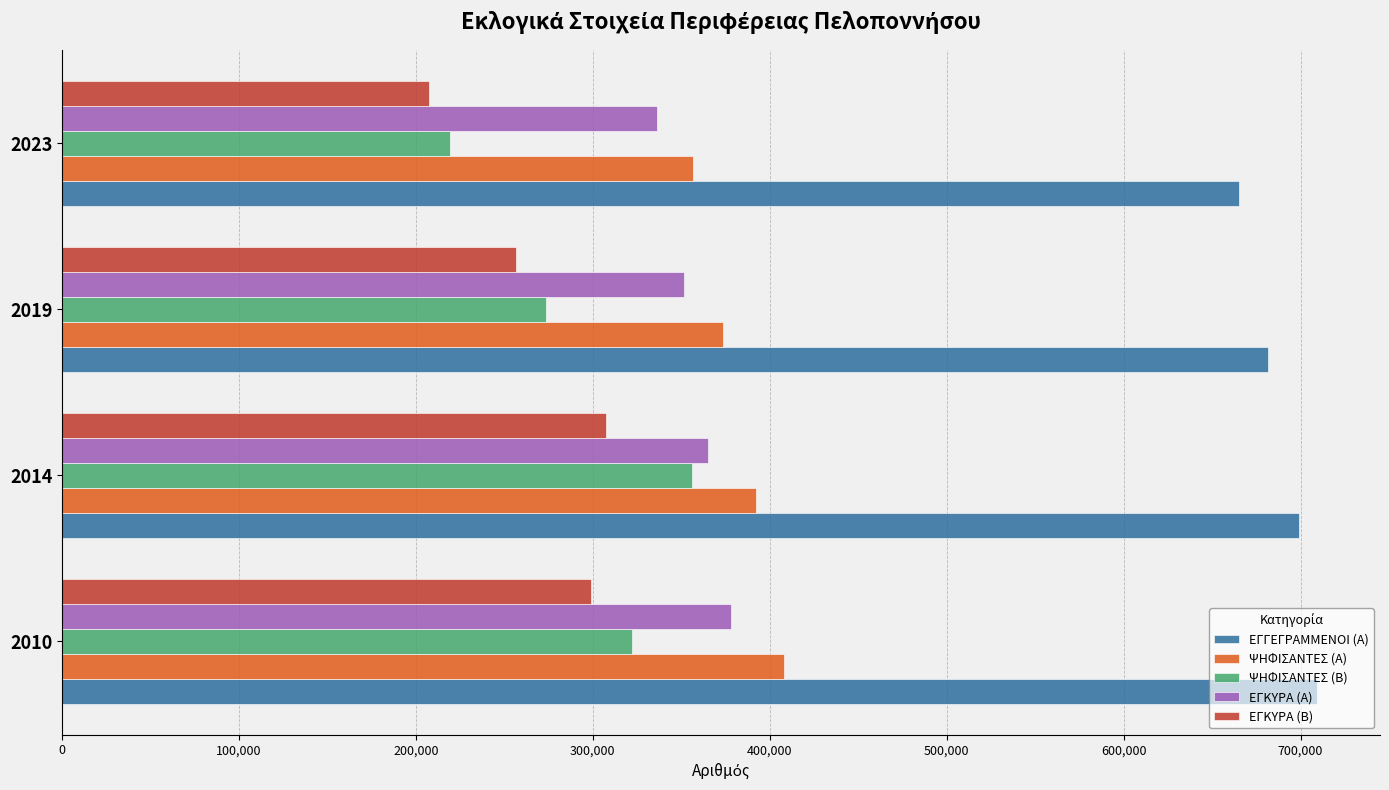

Which series has the widest spread of values?

ΨΗΦΙΣΑΝΤΕΣ (Β)